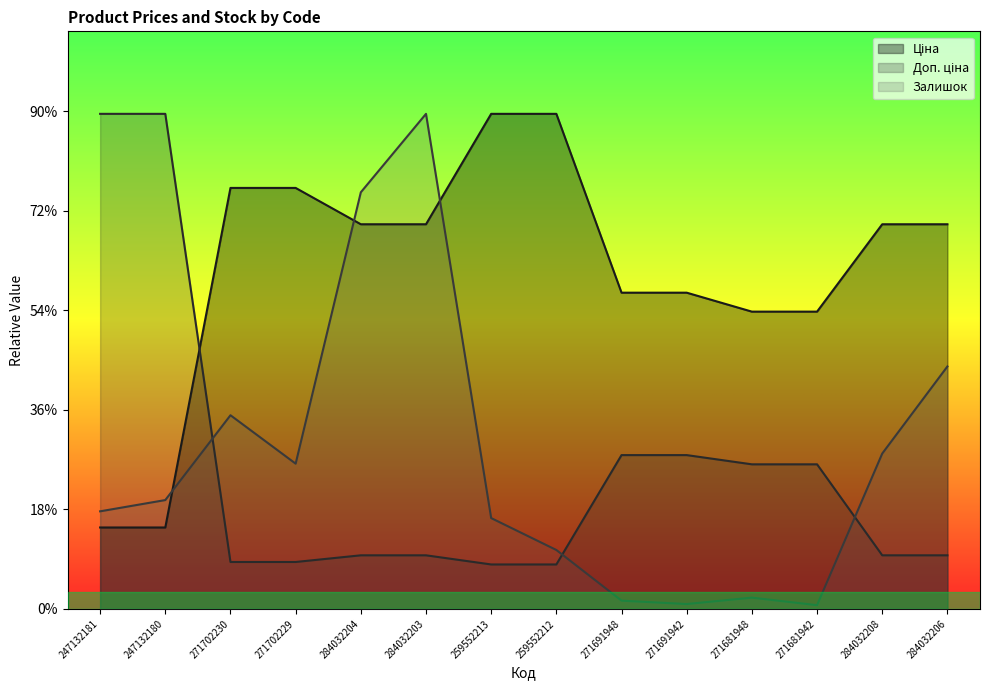

What is the maximum value for Залишок?

9949.5